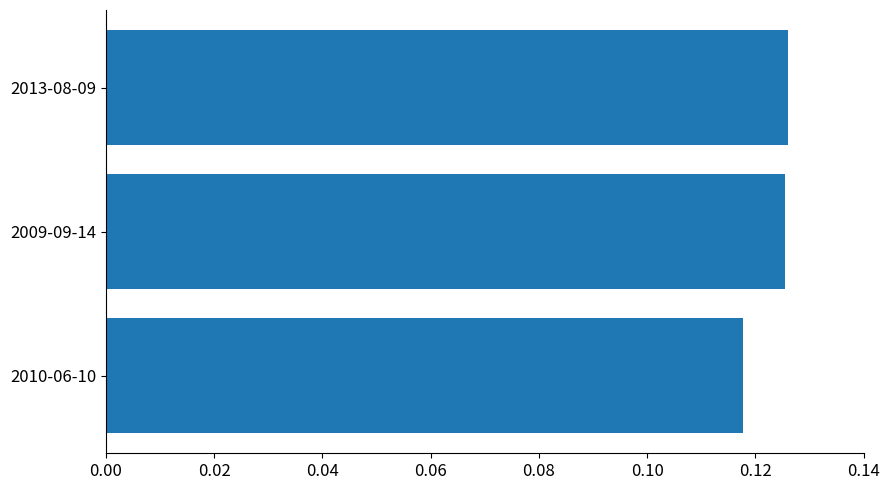

The value at 2009-09-14 is 0.0. True or false?

False